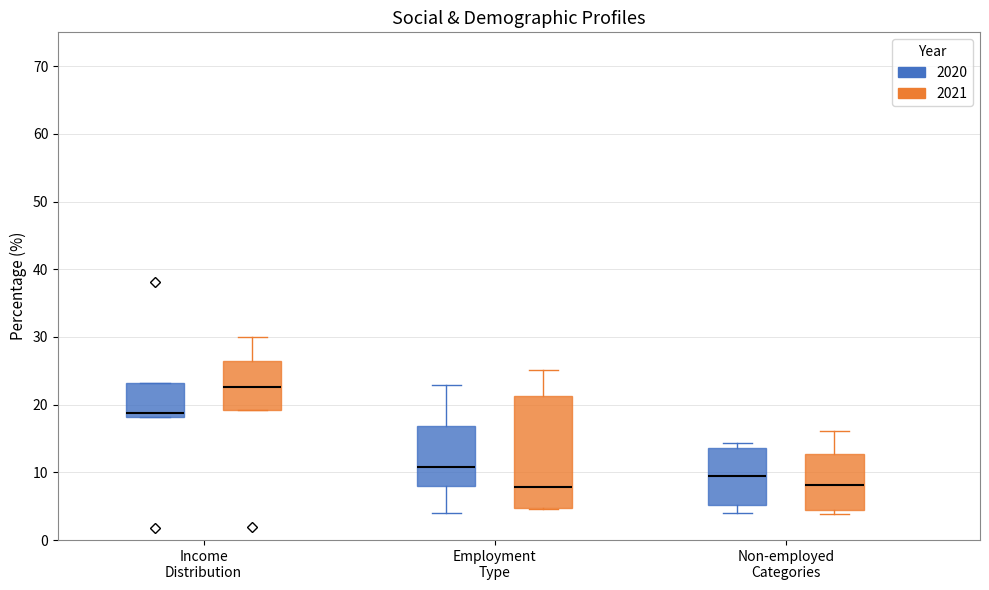

Which box is the tallest, from its lower edge to its upper edge?

Employment Type (2021)